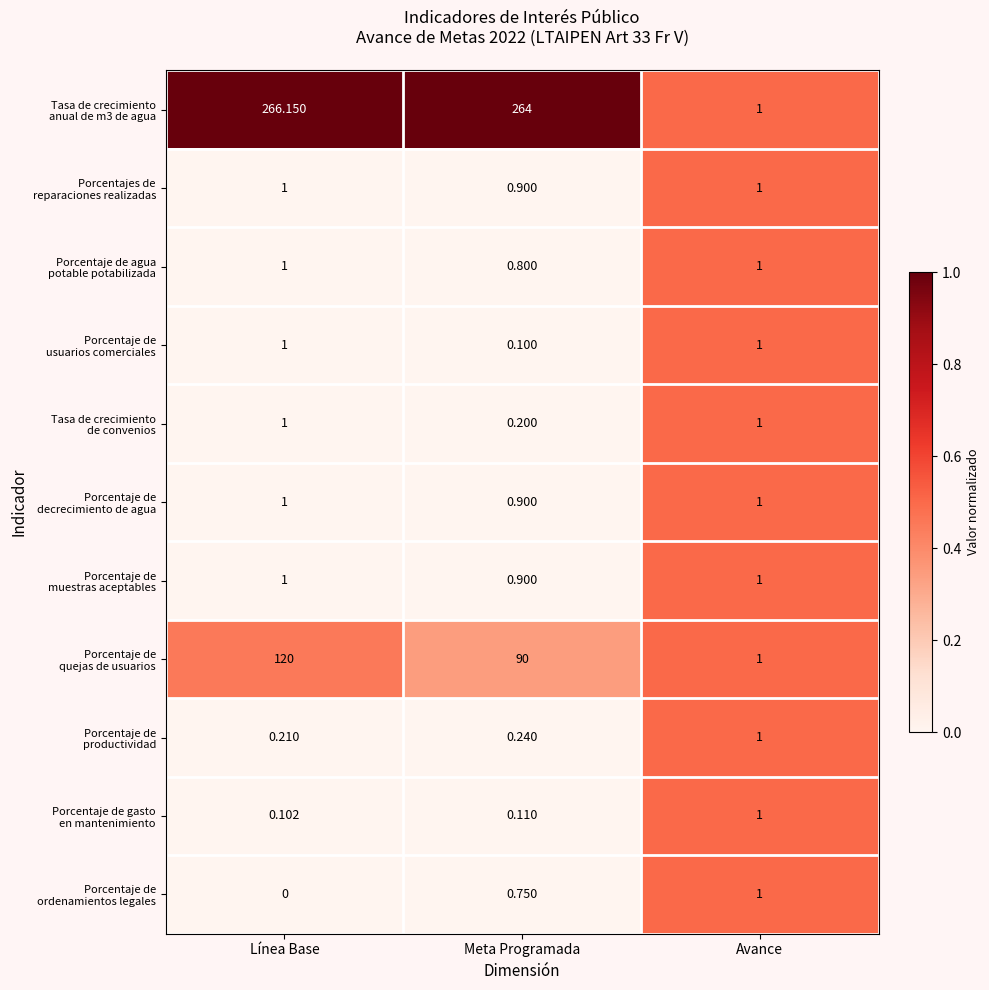

At how many categories does at least one series exceed 0?

3